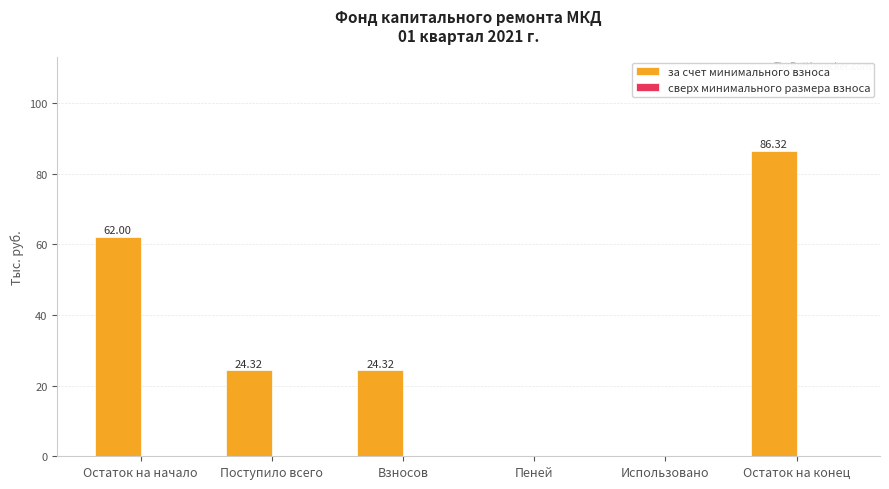

What is the sum of all values?

197.0